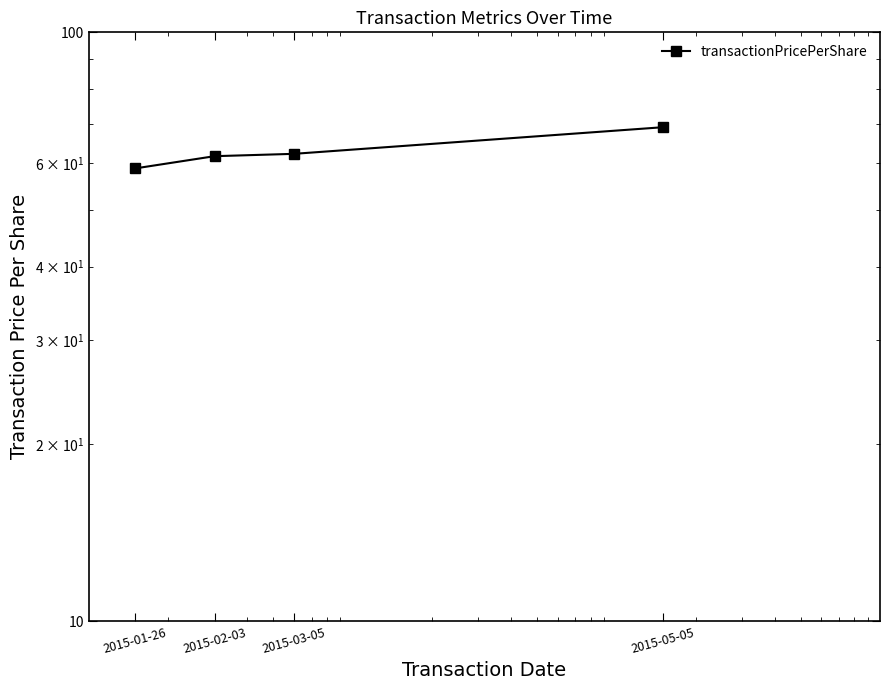

Rank the categories by value from highest to lowest.

2015-05-05, 2015-03-05, 2015-02-03, 2015-01-26